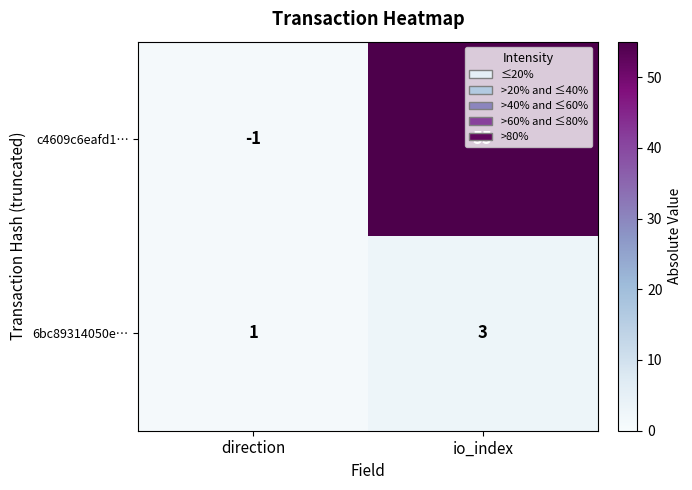

Between direction and io_index, which series saw the biggest shift?

c4609c6eafd1…